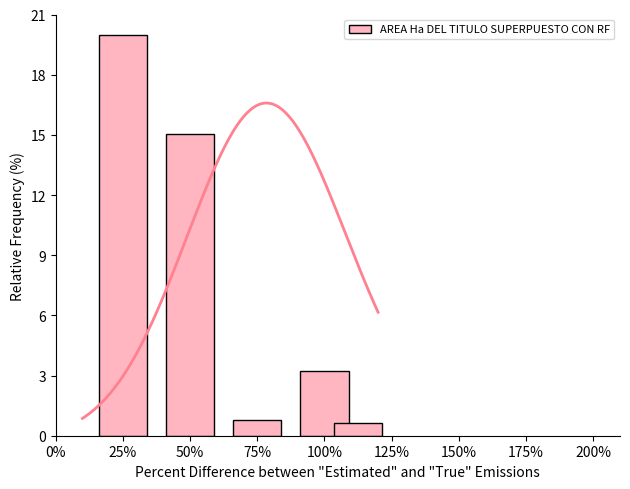

What is the average value of the AREA Ha DEL TITULO SUPERPUESTO CON RF series?

7.9